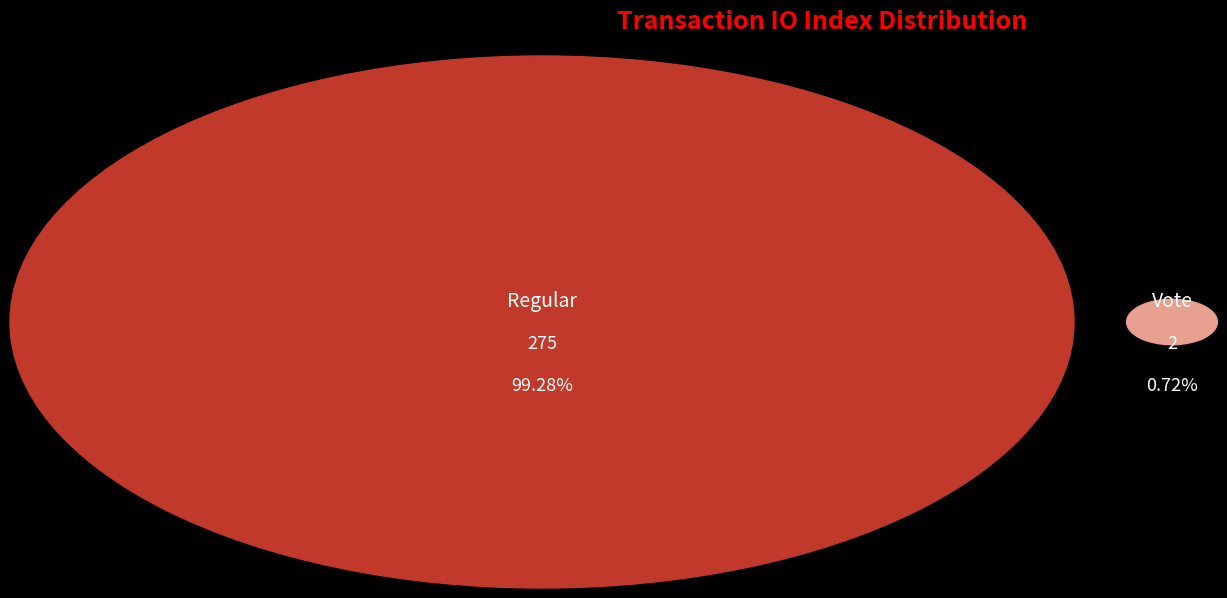

Which category accounts for the majority?

Regular